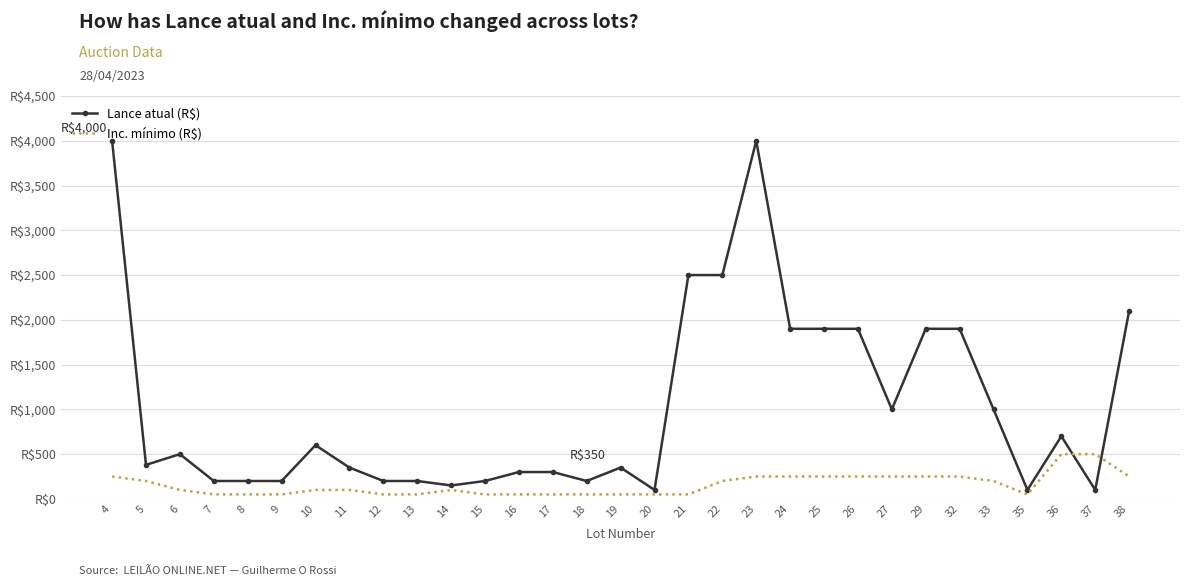

True or false: Inc. mínimo (R$) has more than 2 interior local peaks.

False